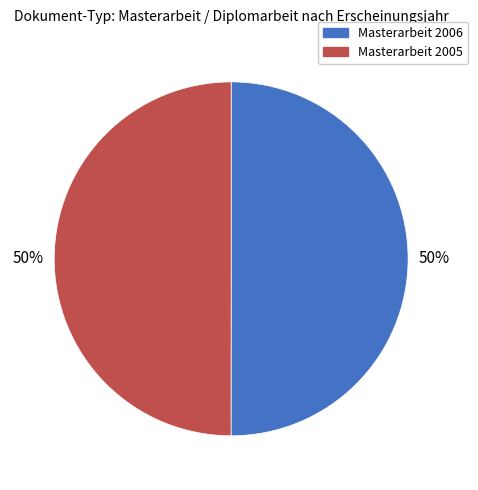

How many slices are in this pie chart?

2